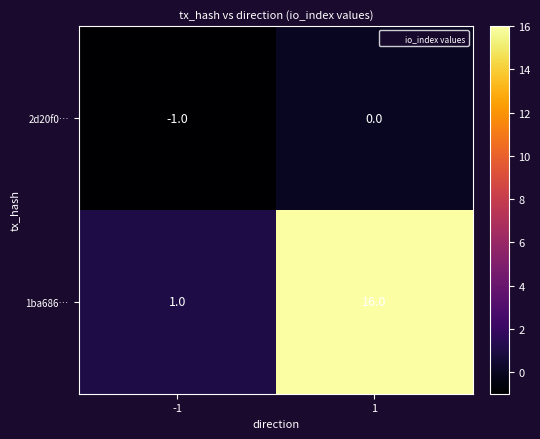

Rank the series at 1 from highest to lowest value.

1ba686…, 2d20f0…